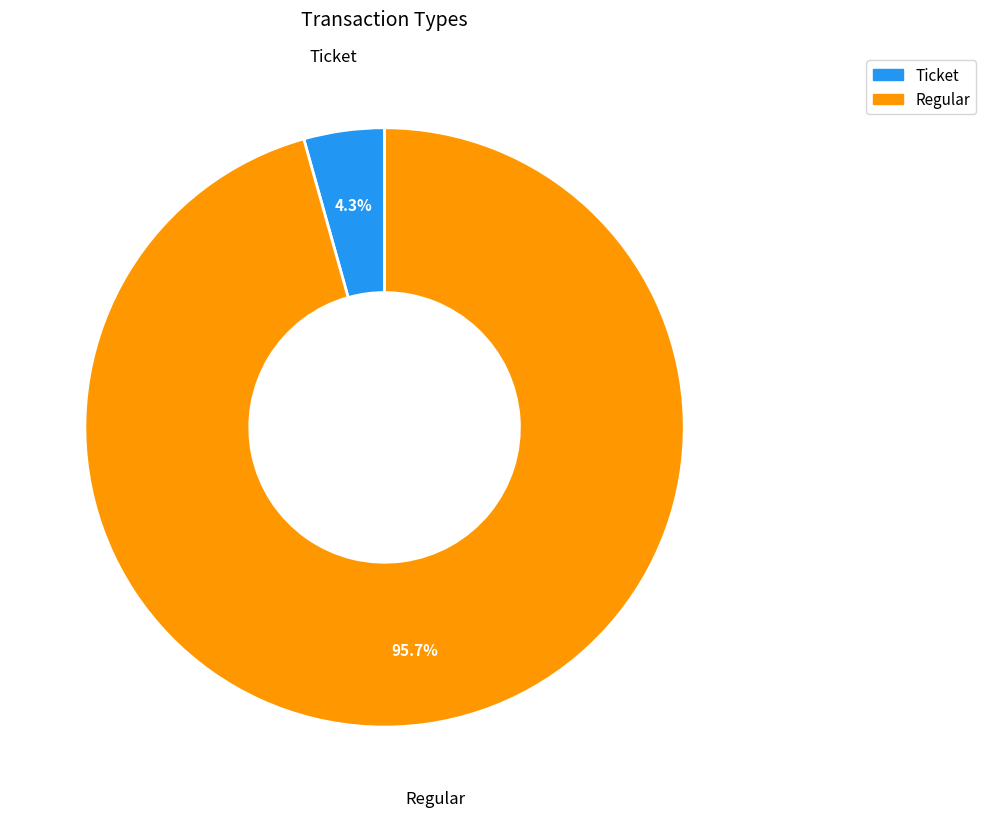

Which category has the smallest portion of the pie?

Ticket